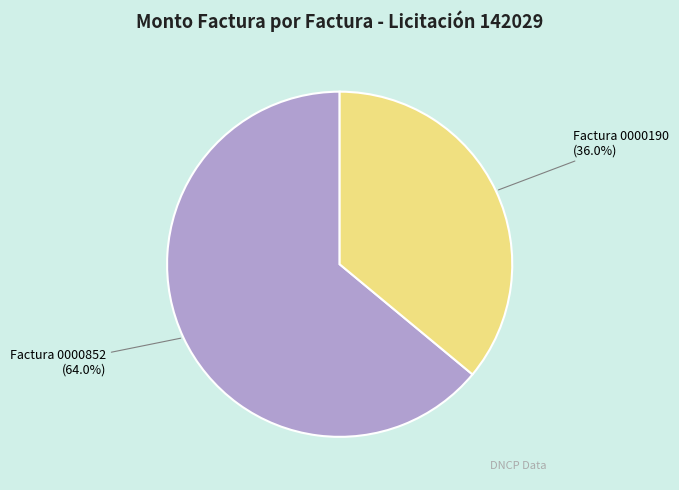

How many slices are in this pie chart?

2